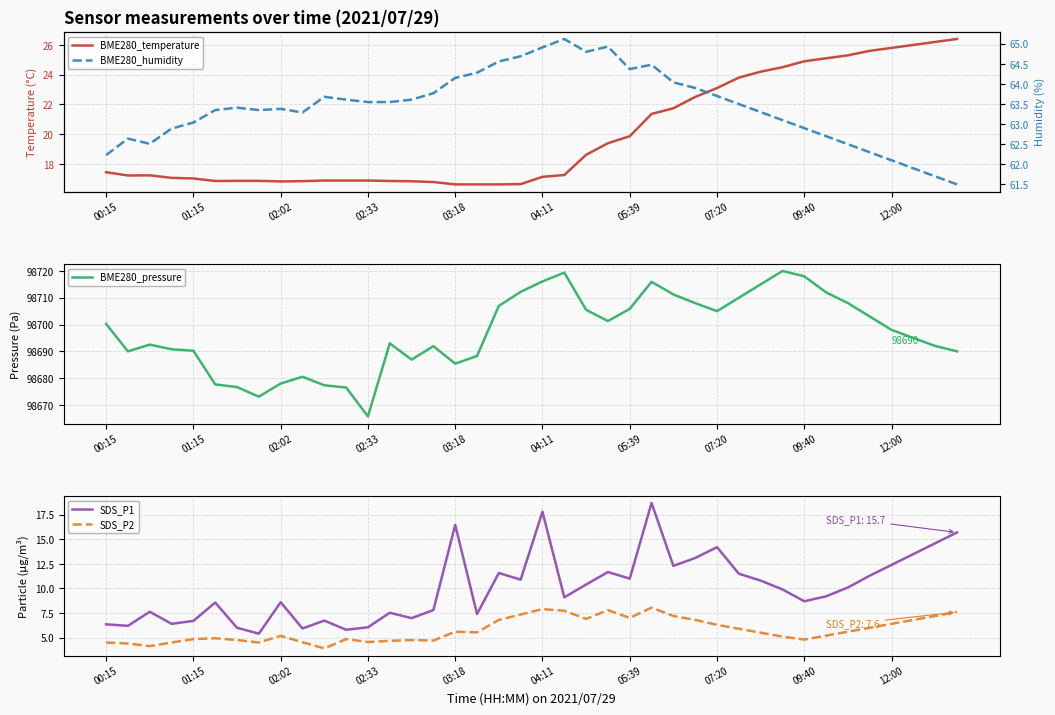

True or false: SDS_P1 has a value of 6.7 at 01:15.

True